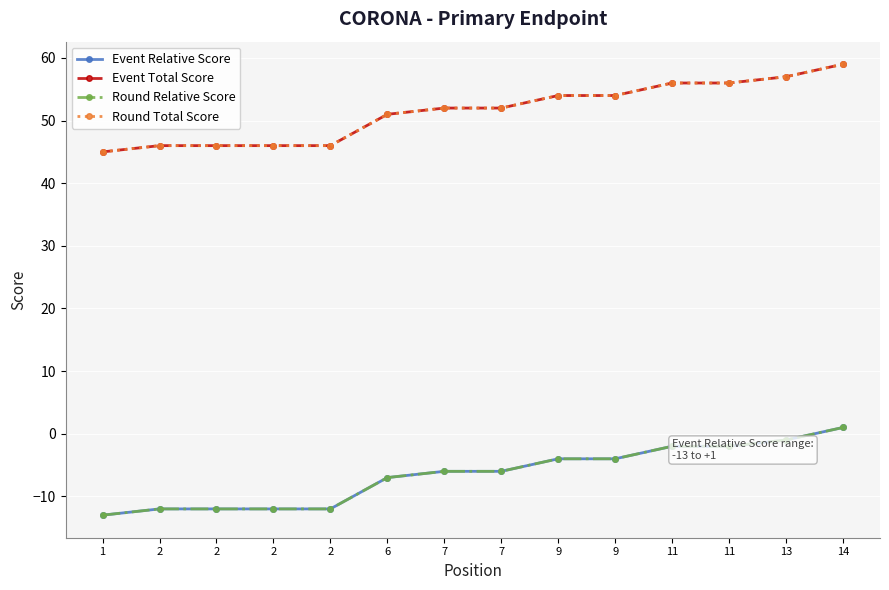

Reading left to right, what are all the values shown in this chart?

Event Relative Score: -13	-12	-12	-12	-12	-7	-6	-6	-4	-4	-2	-2	-1	1
Event Total Score: 45	46	46	46	46	51	52	52	54	54	56	56	57	59
Round Relative Score: -13	-12	-12	-12	-12	-7	-6	-6	-4	-4	-2	-2	-1	1
Round Total Score: 45	46	46	46	46	51	52	52	54	54	56	56	57	59